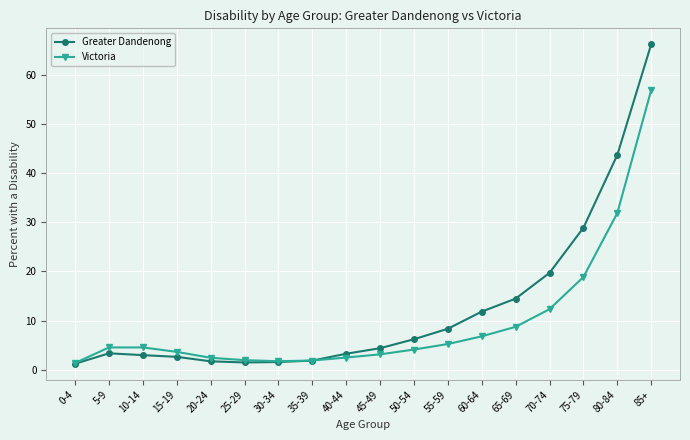

What value does the Greater Dandenong series have at 60-64?

11.9